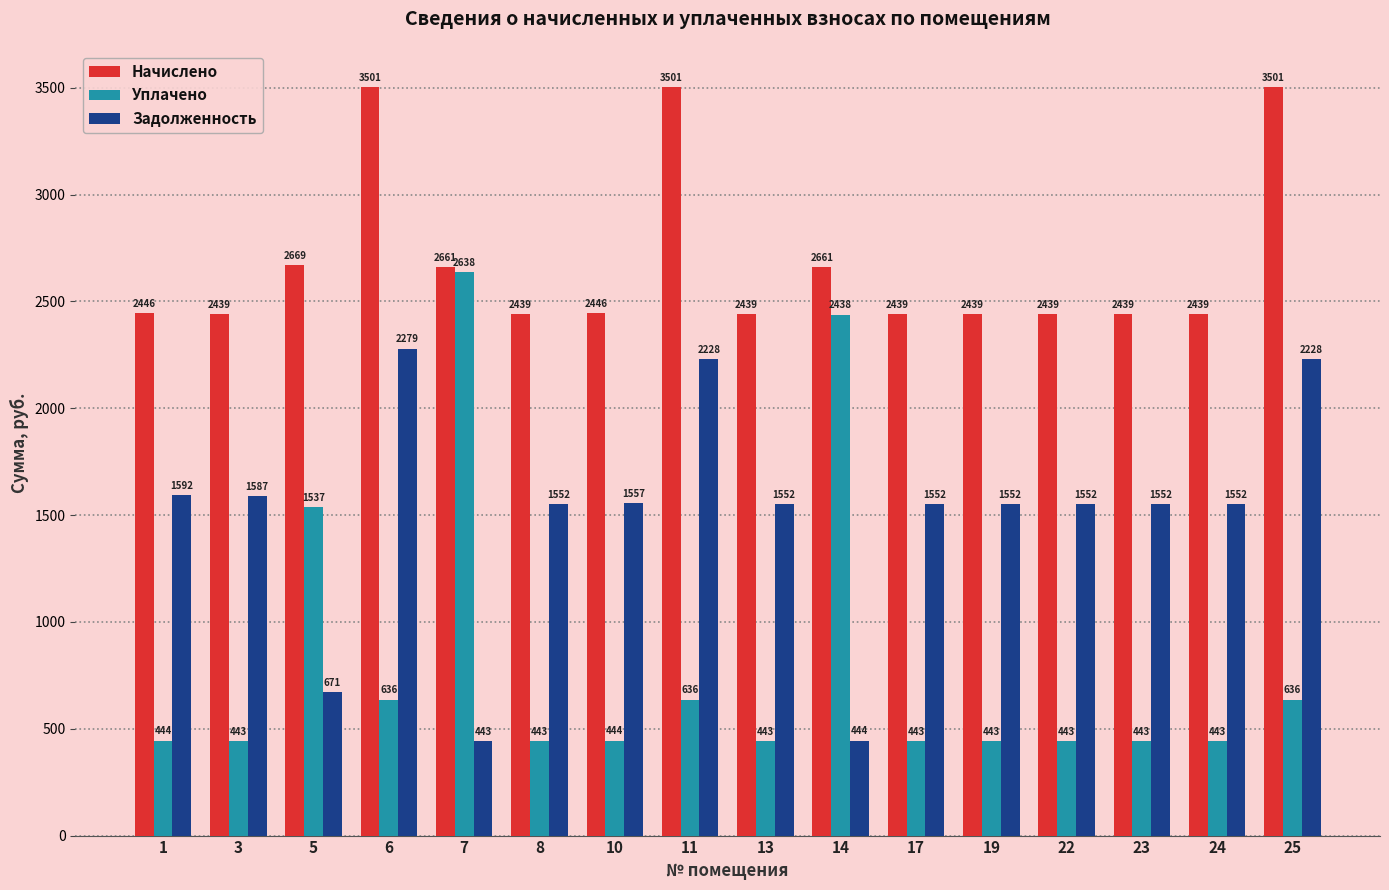

The value of Начислено at 17 is 1694.6. True or false?

False